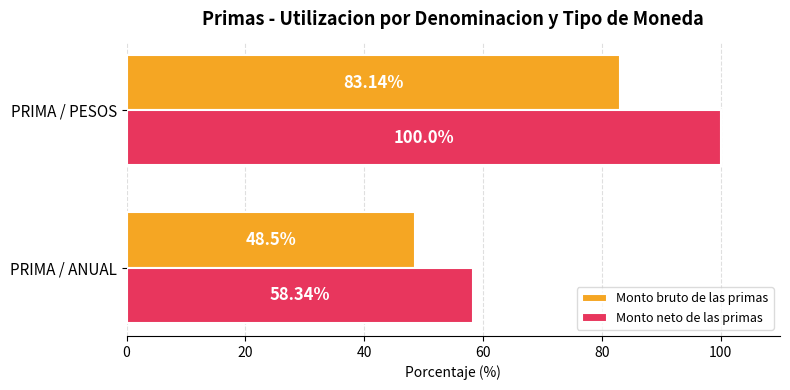

What is the difference between the highest and lowest values at PRIMA / PESOS?

16.9